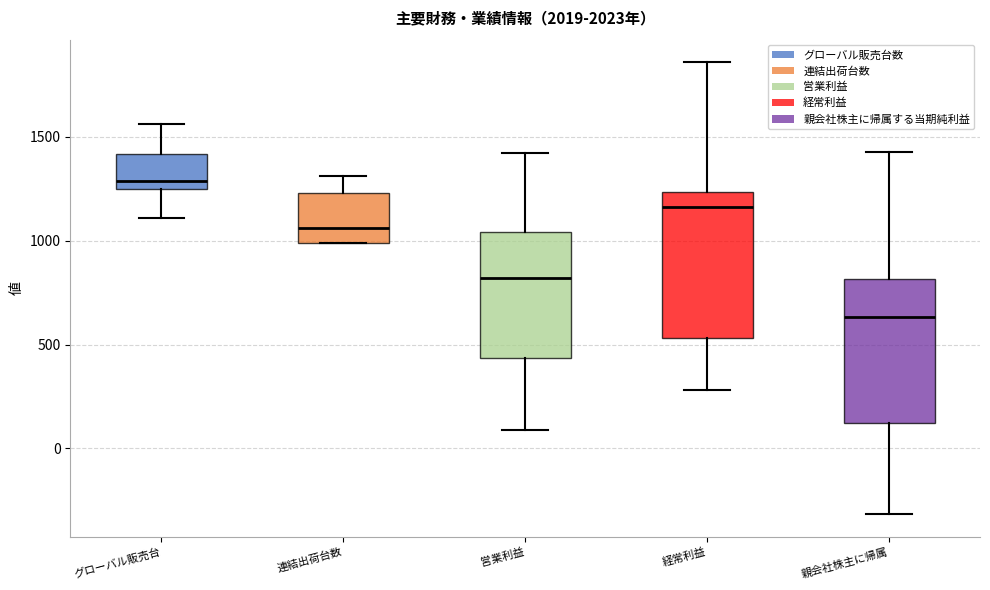

Reading left to right, transcribe this box plot: for each box, give where its median line is, the range the box spans, and where its two whiskers end, as read against the y-axis. The values are not printed on the chart, so give them approximately, as read against the axis.

グローバル販売台: median 1300, box 1250 to 1400, whiskers 1100 to 1550
連結出荷台数: median 1050, box 1000 to 1250, whiskers 1000 to 1300
営業利益: median 800, box 450 to 1050, whiskers 100 to 1400
経常利益: median 1150, box 550 to 1250, whiskers 300 to 1850
親会社株主に帰属: median 650, box 100 to 800, whiskers -300 to 1450